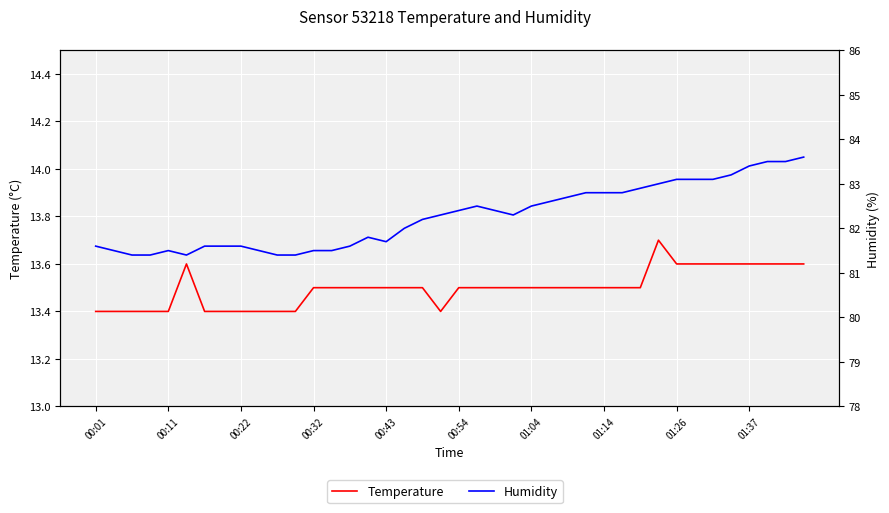

How many lines are shown in the chart?

2